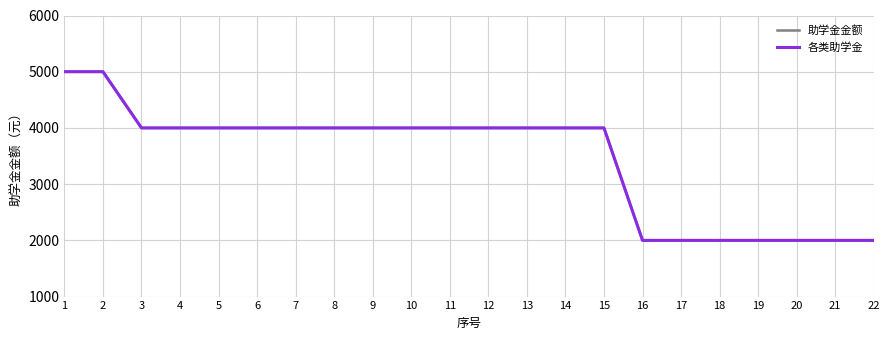

Is it true that 助学金金额 equals 5000 at 1?

True